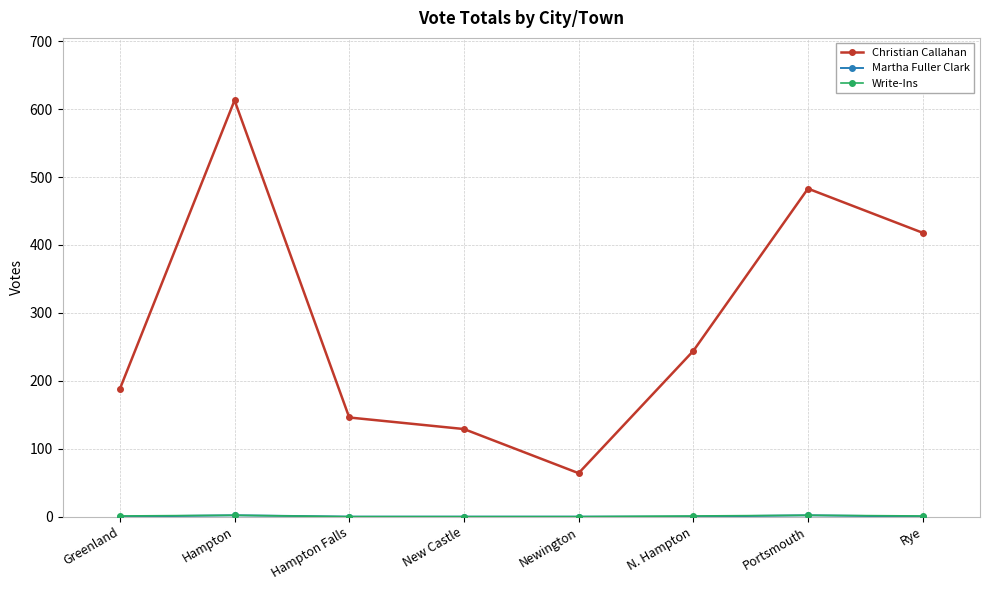

True or false: Christian Callahan has a value of 188 at Greenland.

True